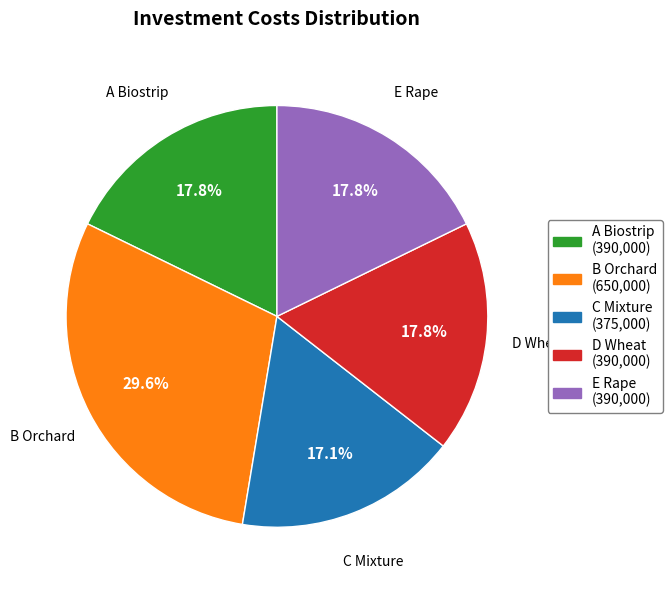

Is there any slice that represents more than half of the pie?

No